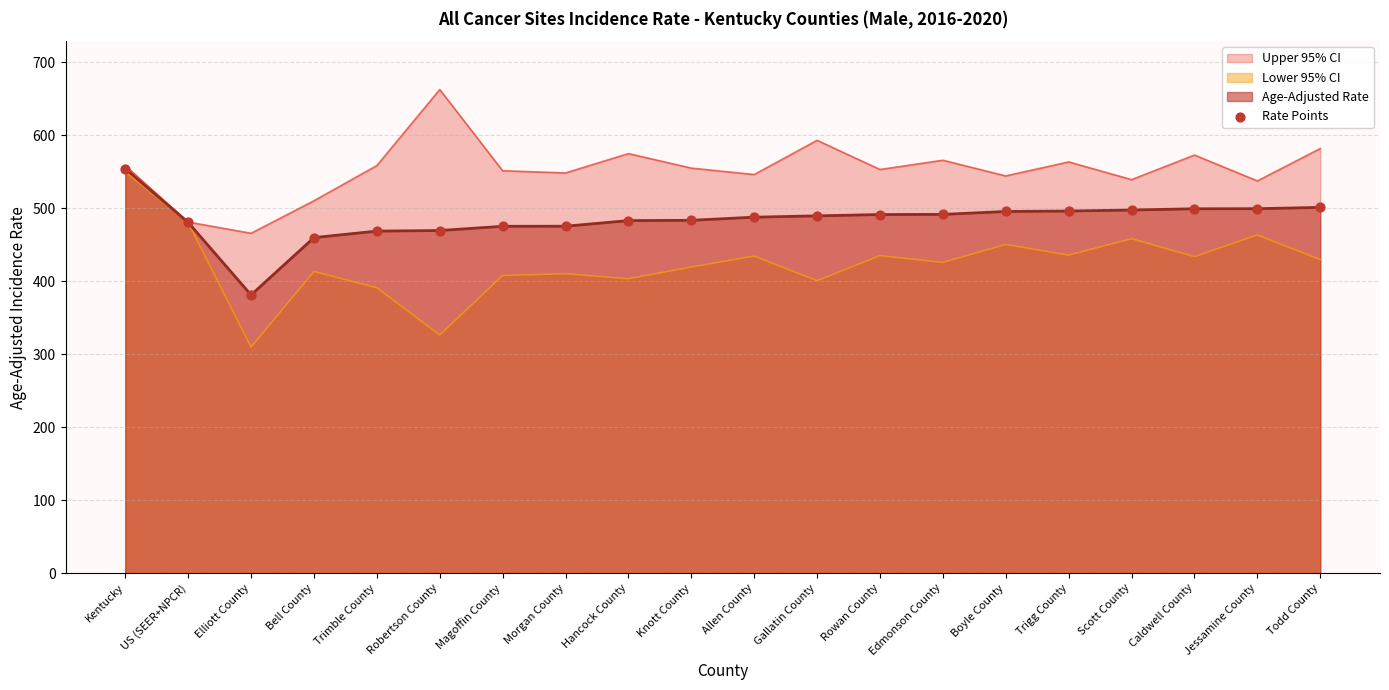

Approximately how many times larger is the value at Morgan County compared to Kentucky?

0.9